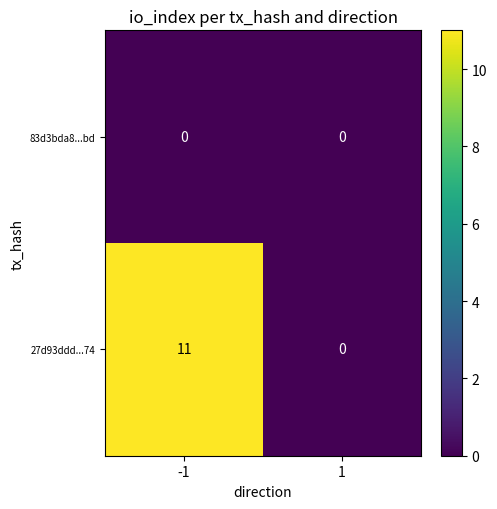

At which category is the sum across all series the highest?

-1